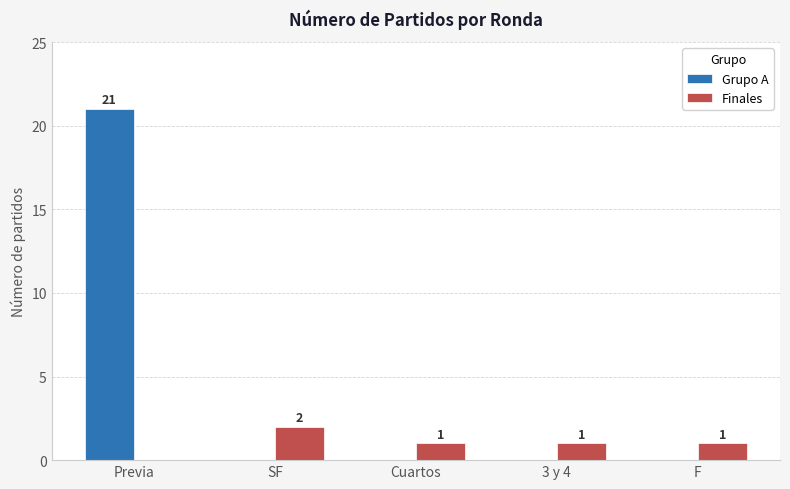

What is the spread (max minus min) of values at SF?

2